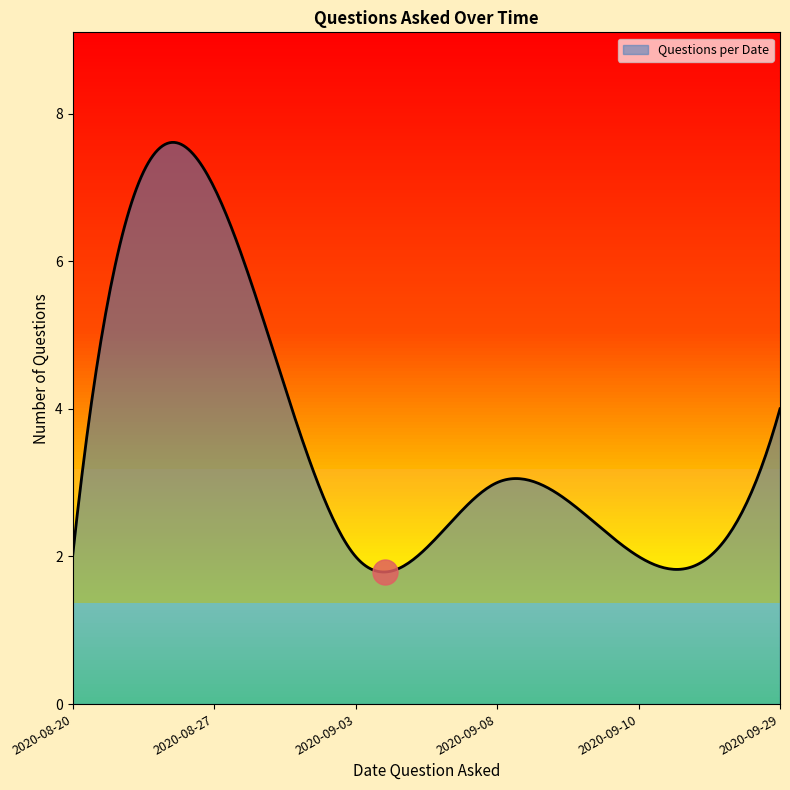

Does the chart display data point markers on the line(s)?

No